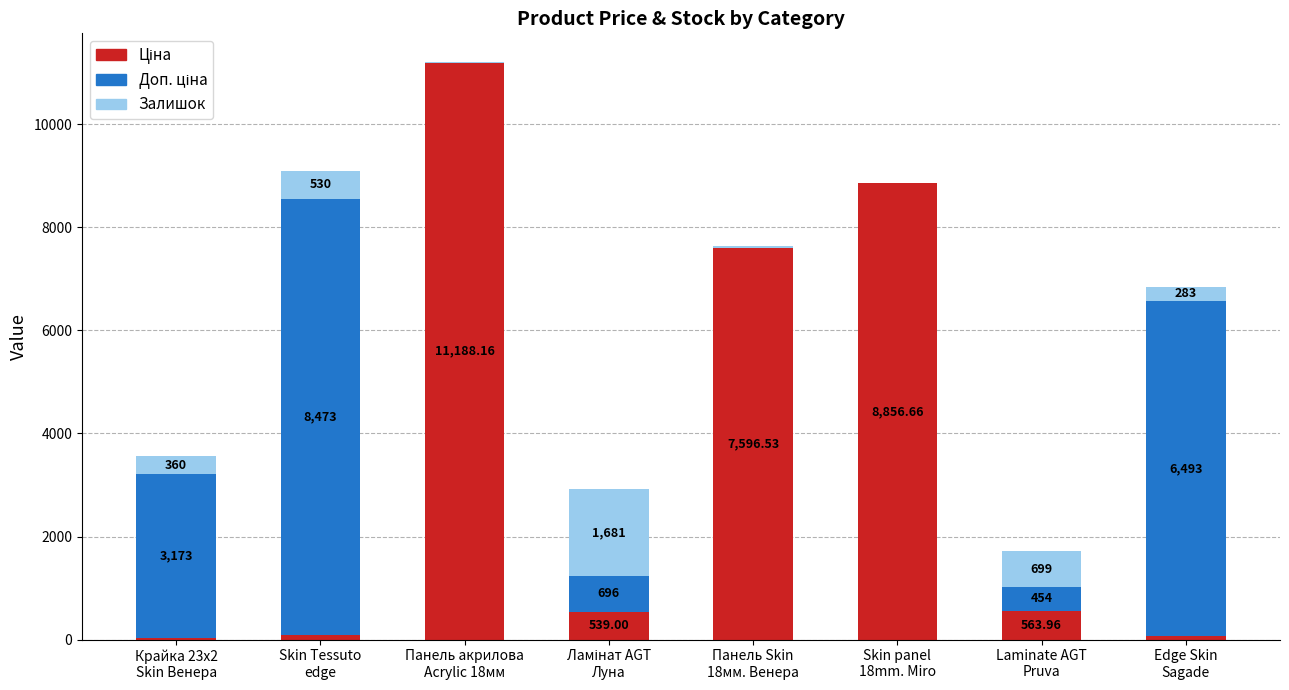

Are the bars grouped side by side (vs. stacked)?

No